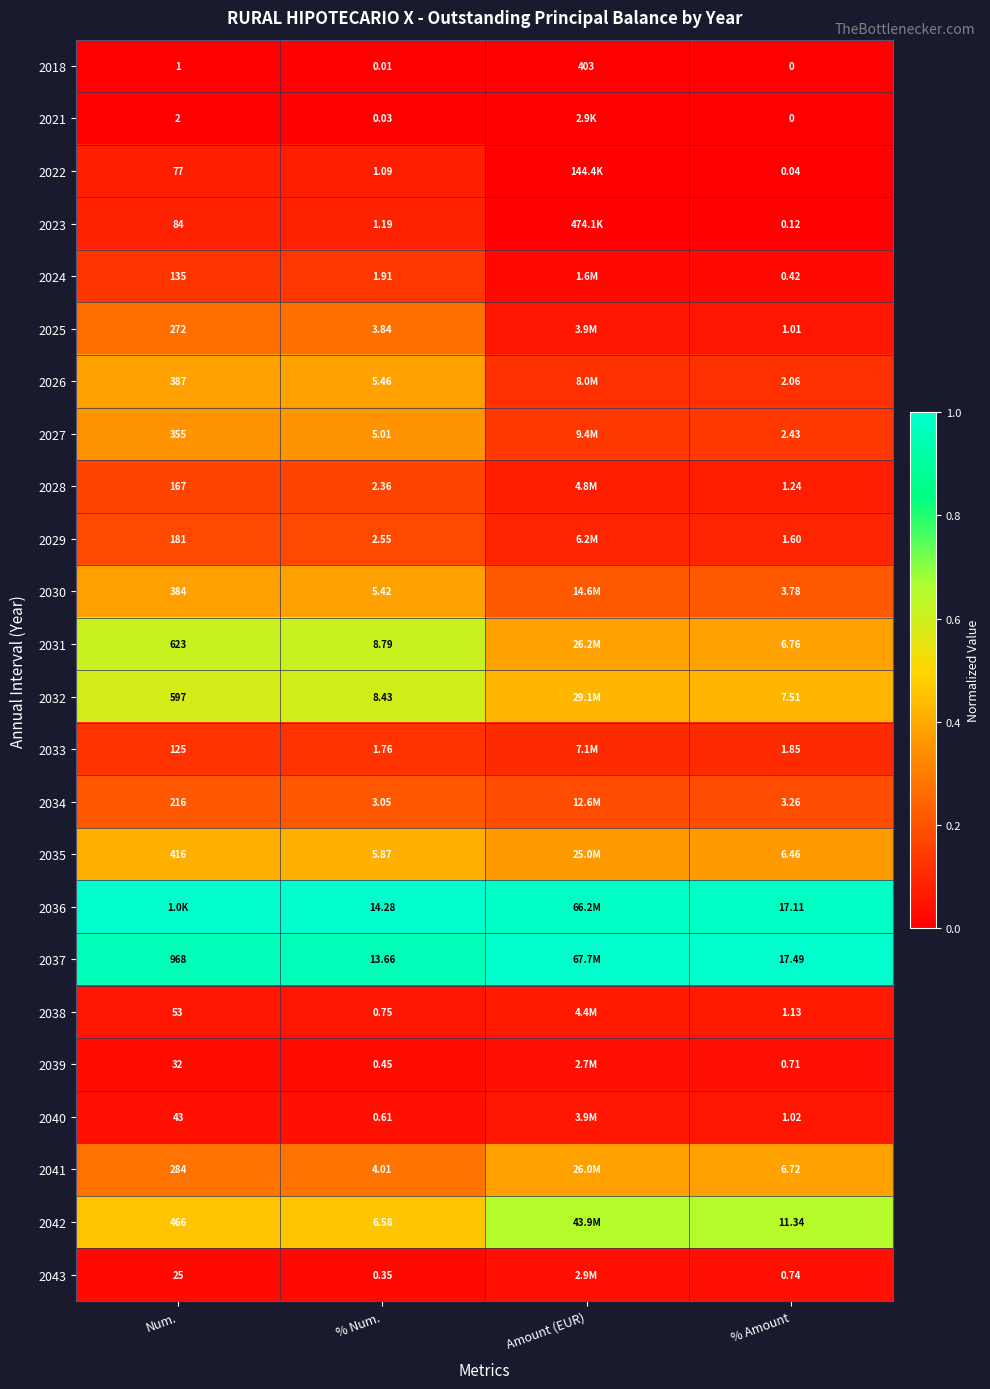

At how many categories does at least one series exceed 0?

4